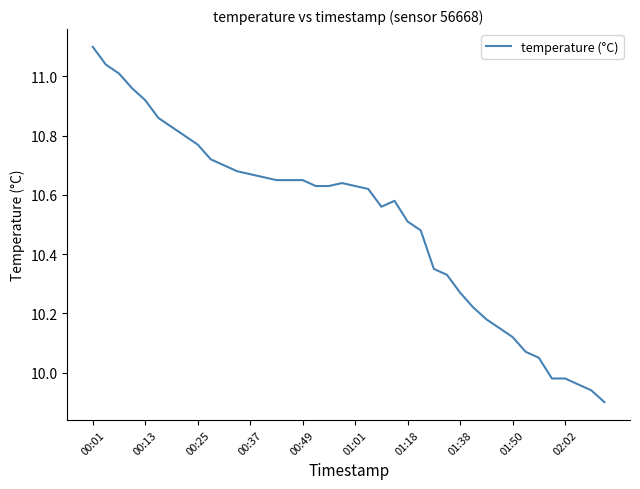

What is the difference between the maximum and minimum values?

1.2